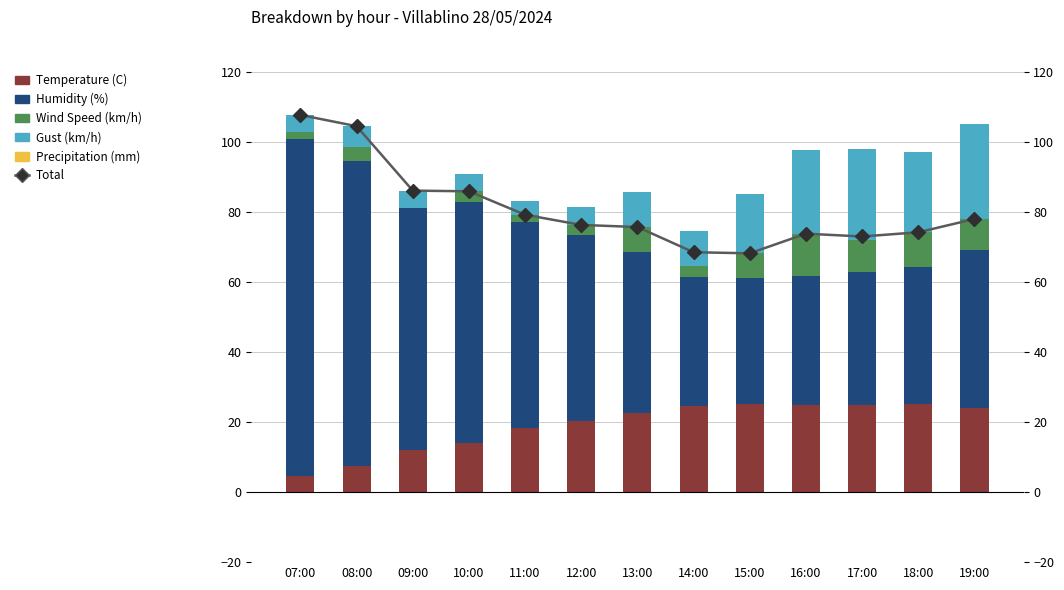

The Humidity (%) series shows 46.0 at 13:00. True or false?

True